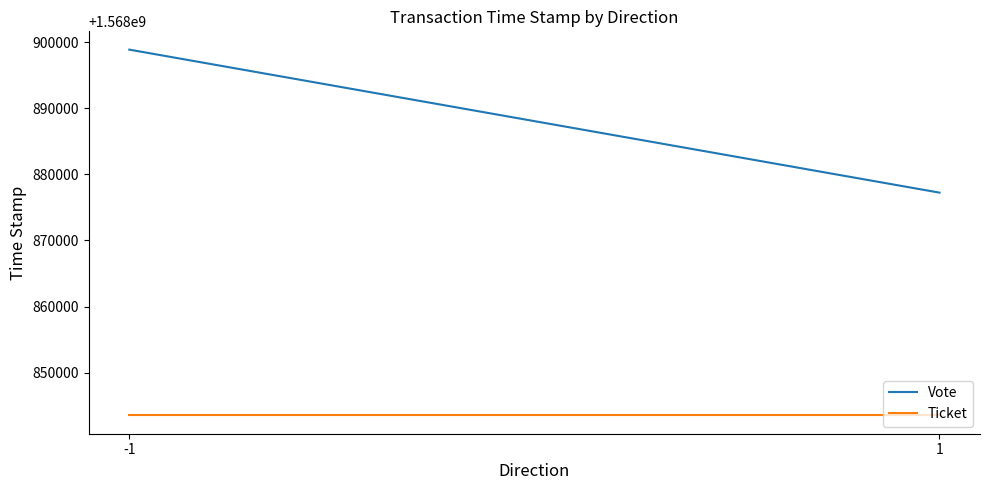

List the series in order of their overall mean, lowest first.

Ticket, Vote